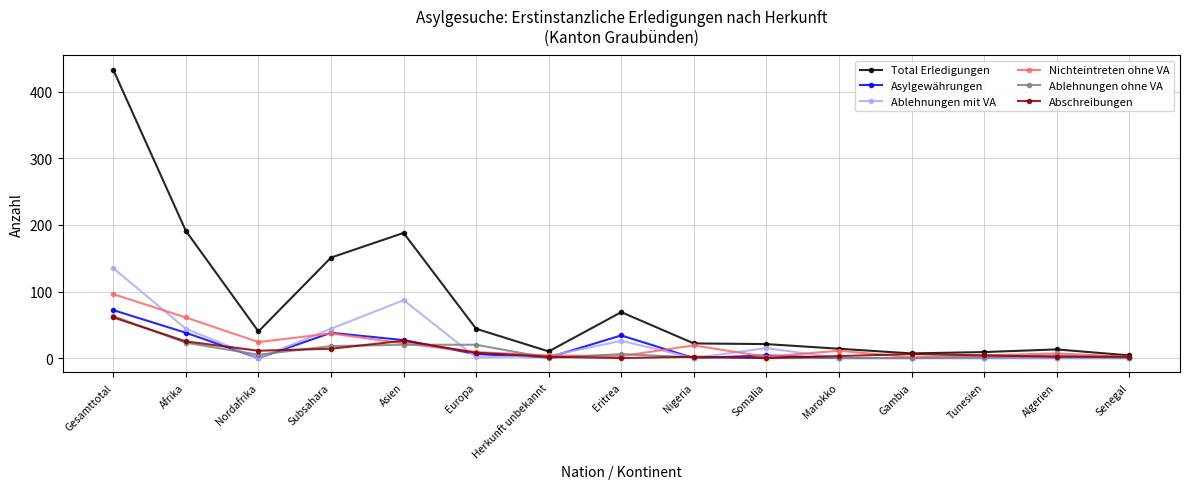

What is the average value of the Ablehnungen ohne VA series?

11